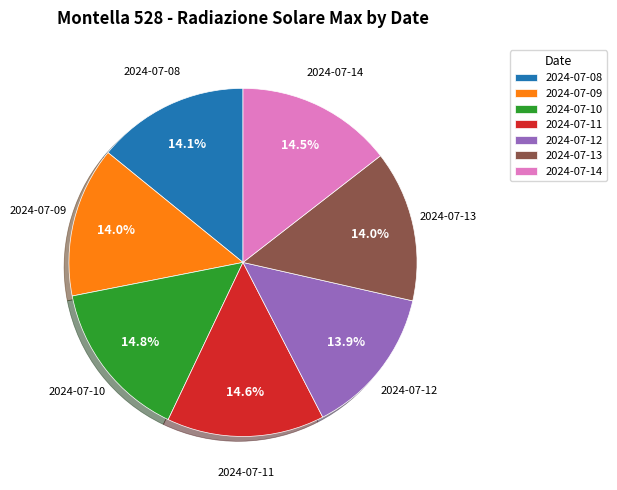

To the nearest percent, what is the combined percentage of 2024-07-10 and 2024-07-08?

29%